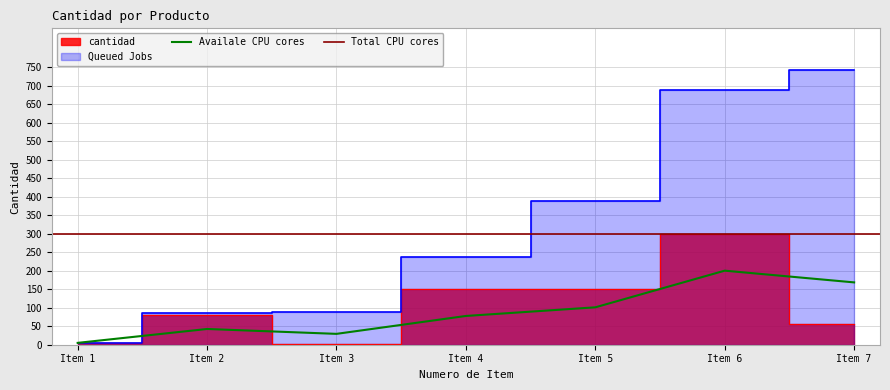

The value of Availale CPU cores at Item 7 is 226.4. True or false?

False